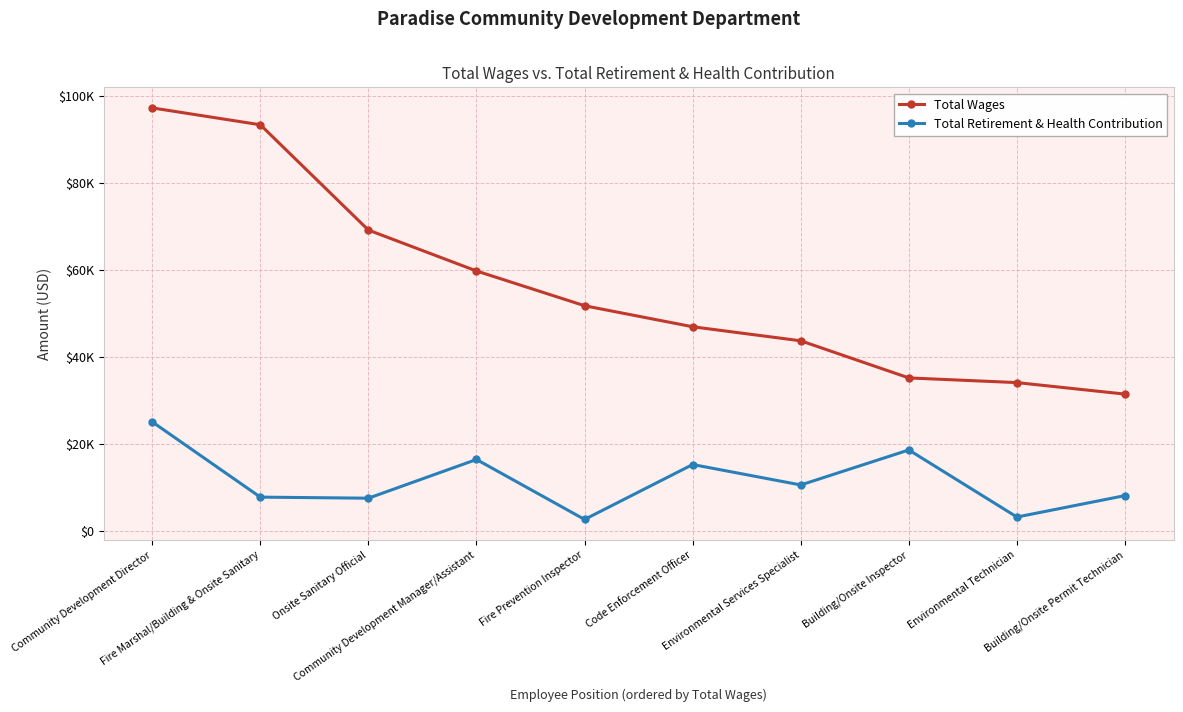

What position from the left is Building/Onsite Permit Technician?

10